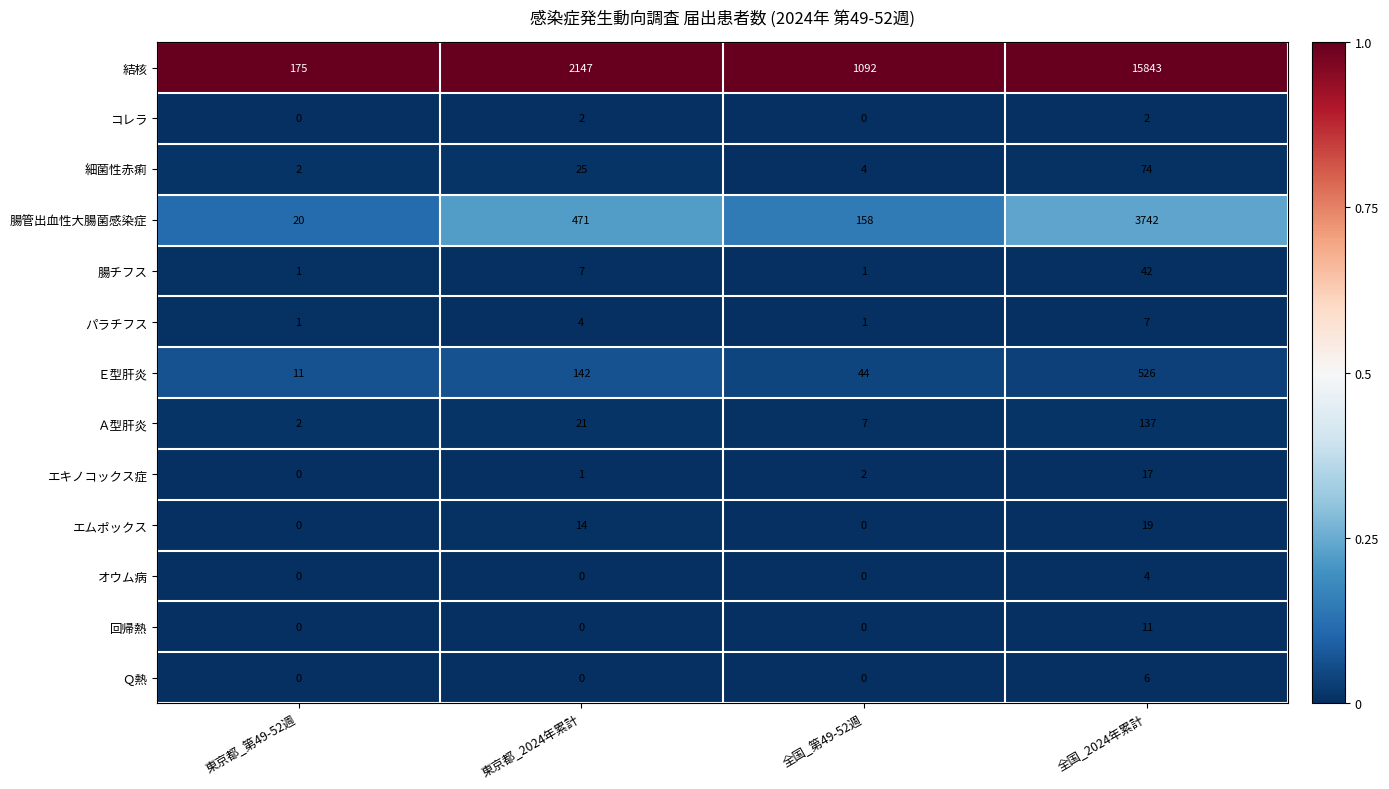

At which category is the sum across all series the highest?

全国_2024年累計